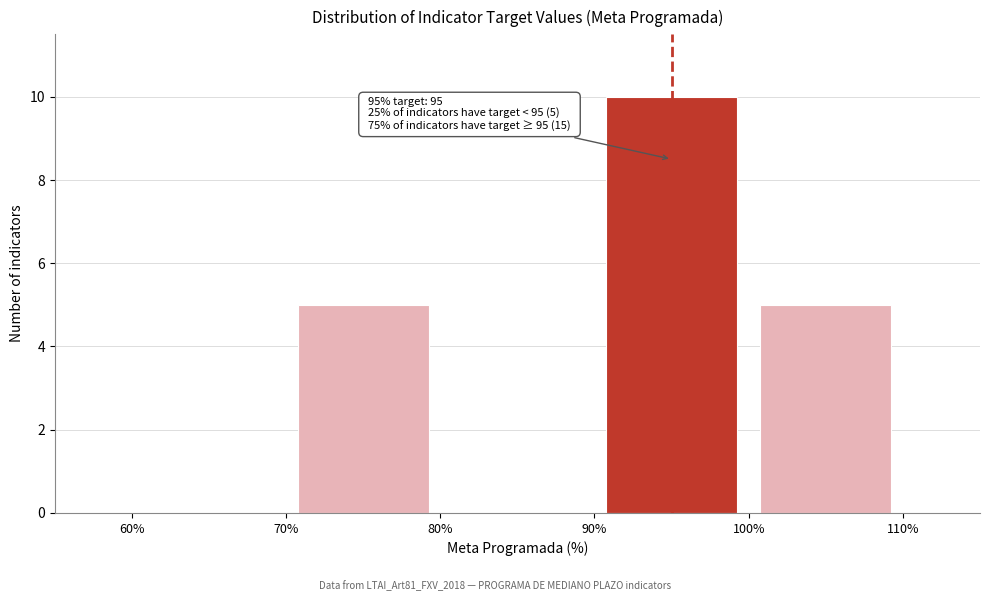

Which range on the x-axis has the tallest bar?

90% to 100%